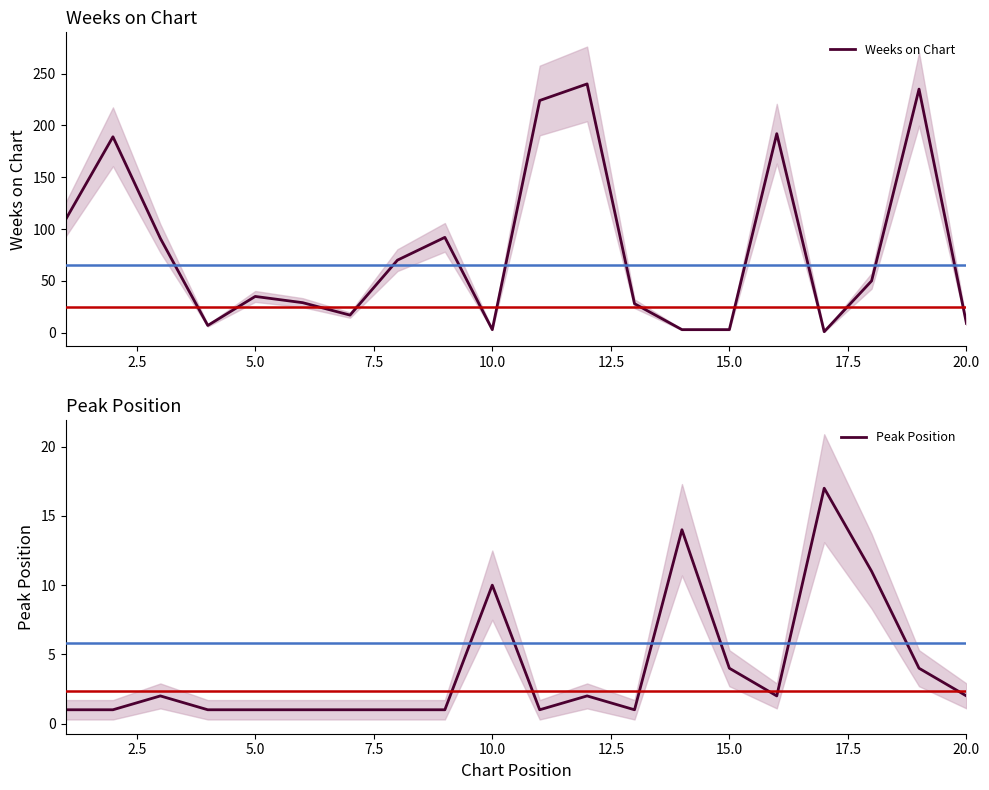

What is the difference between the second highest and second lowest values in the Peak Position series?

13